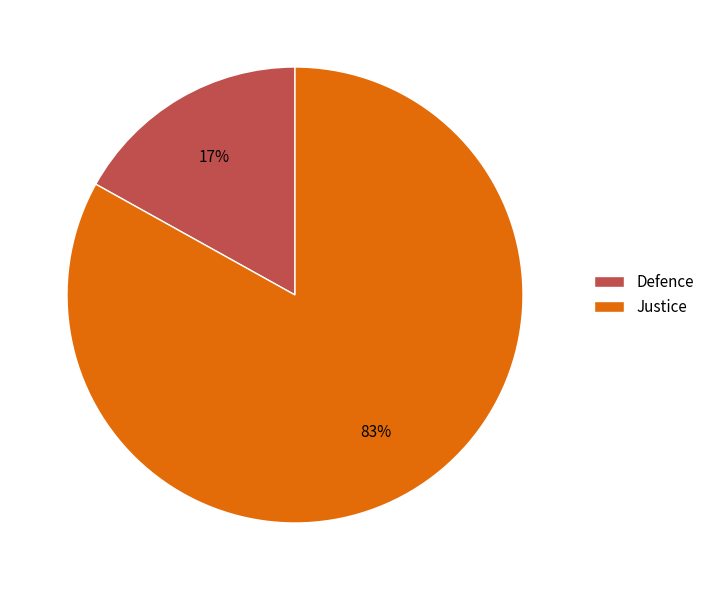

To the nearest percent, what is the average slice percentage?

50%